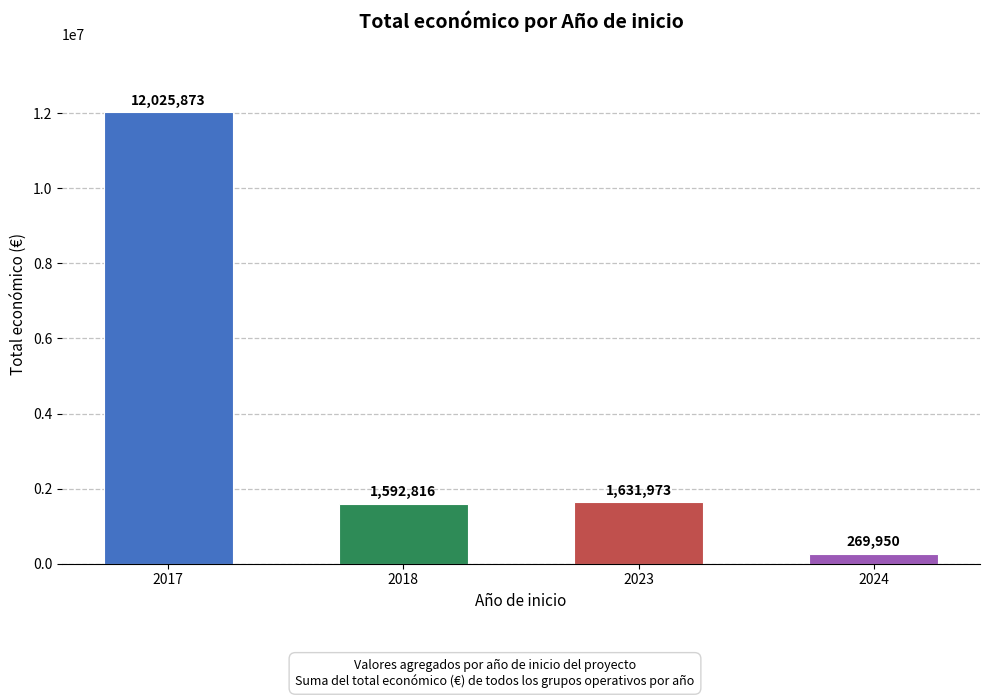

How many bars are there in total?

4